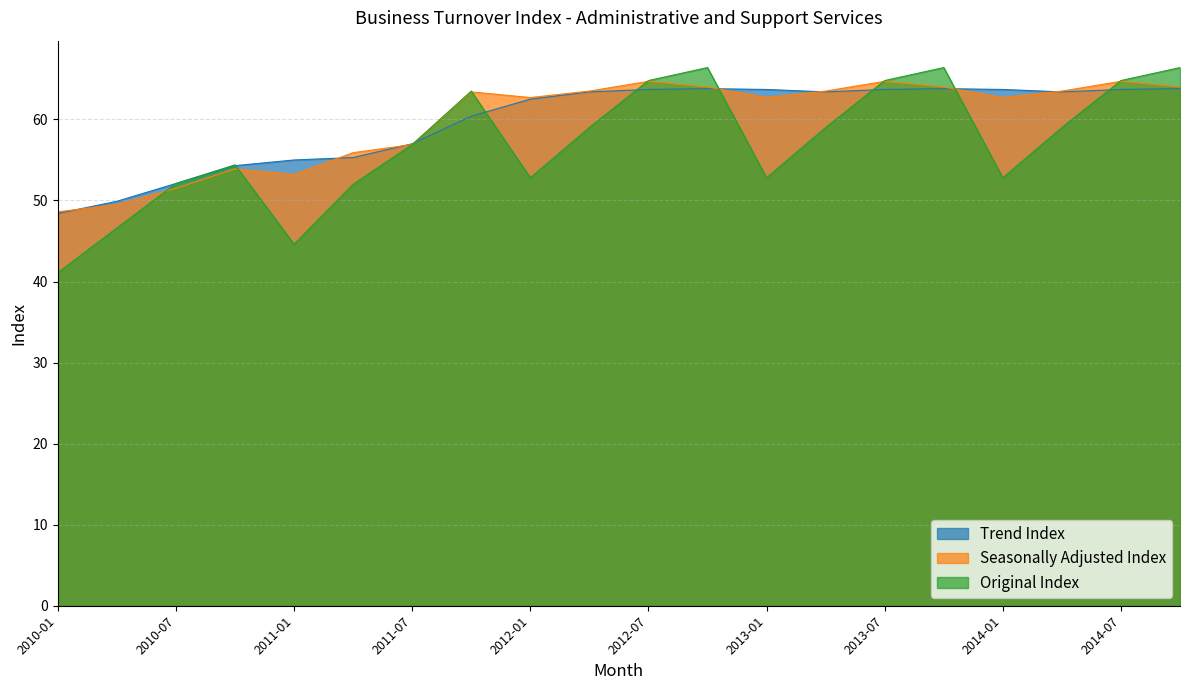

What is the difference between the second highest and minimum values in the Seasonally Adjusted Index series?

16.1